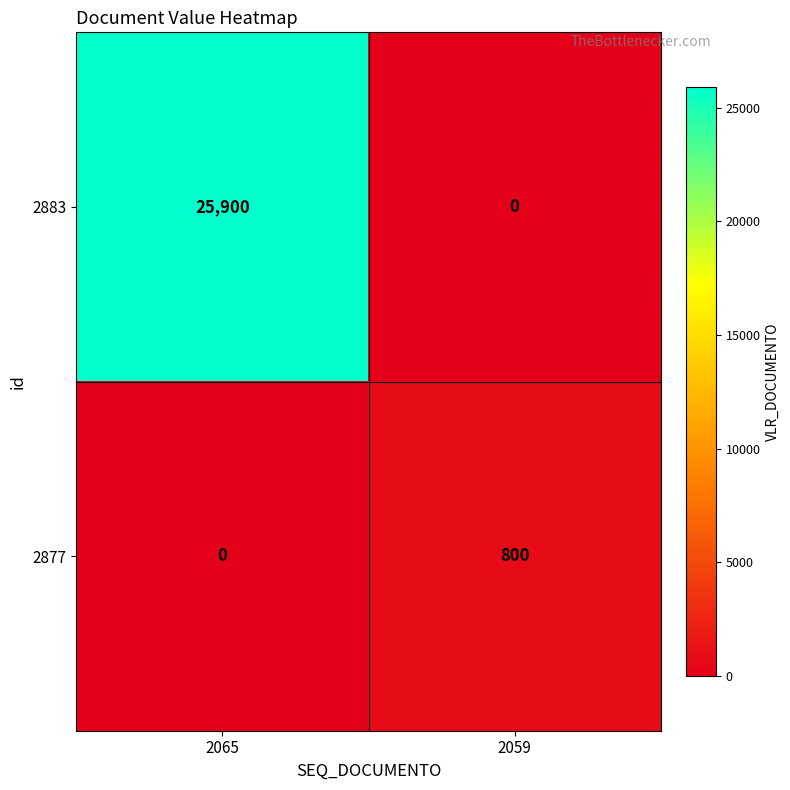

List the labels in order of 2877 value, smallest first.

2065, 2059